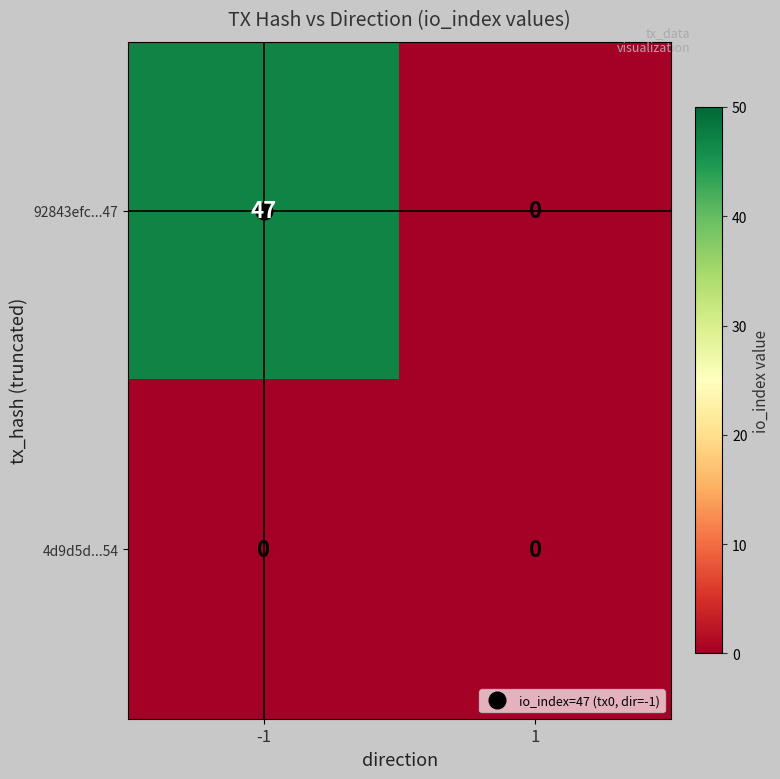

What is the difference between the 92843efc...47 values at -1 and 1?

47